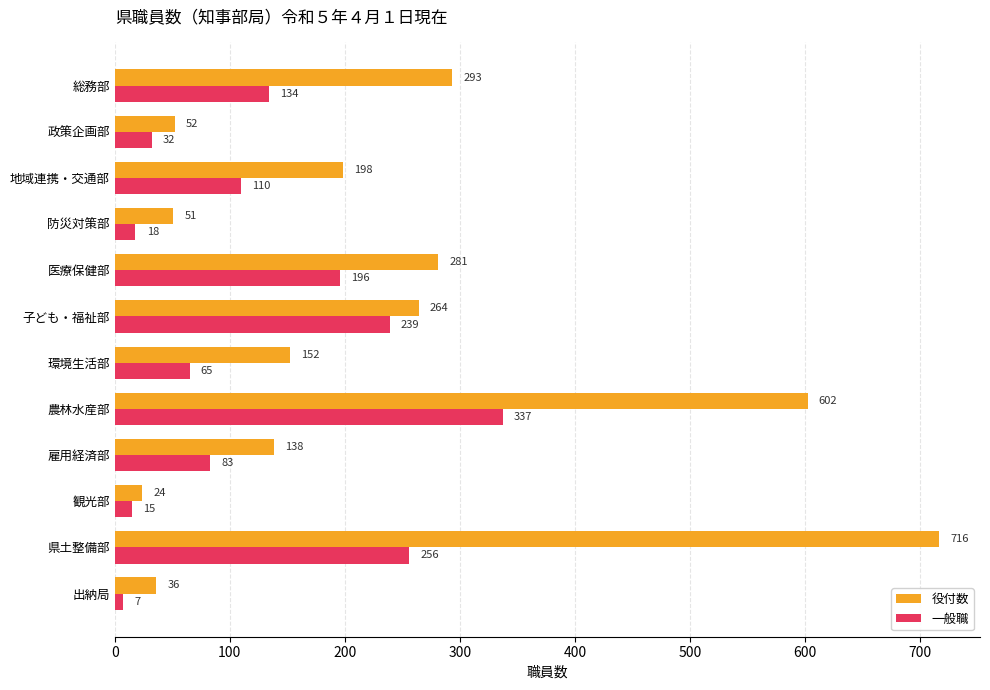

Count the number of data series in this chart.

2